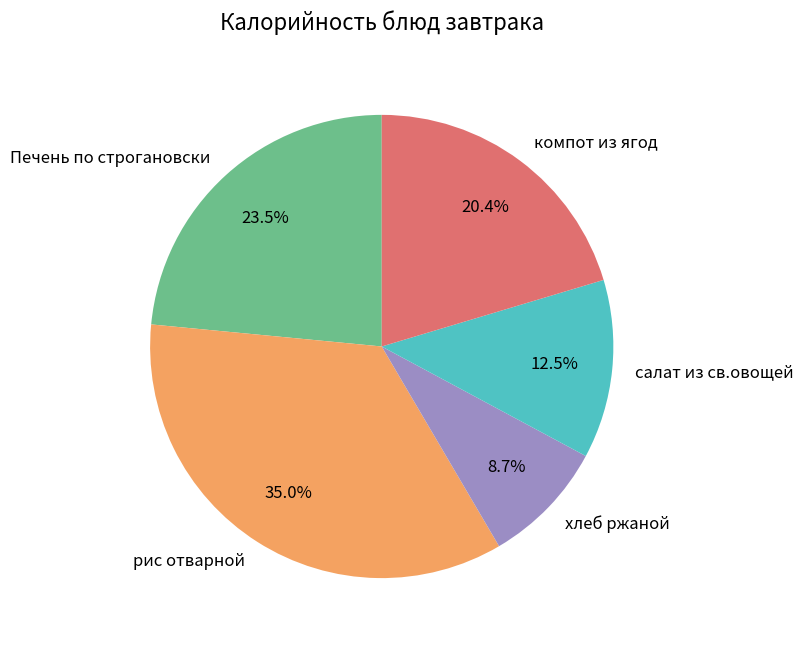

True or false: рис отварной accounts for 45% of the total.

False